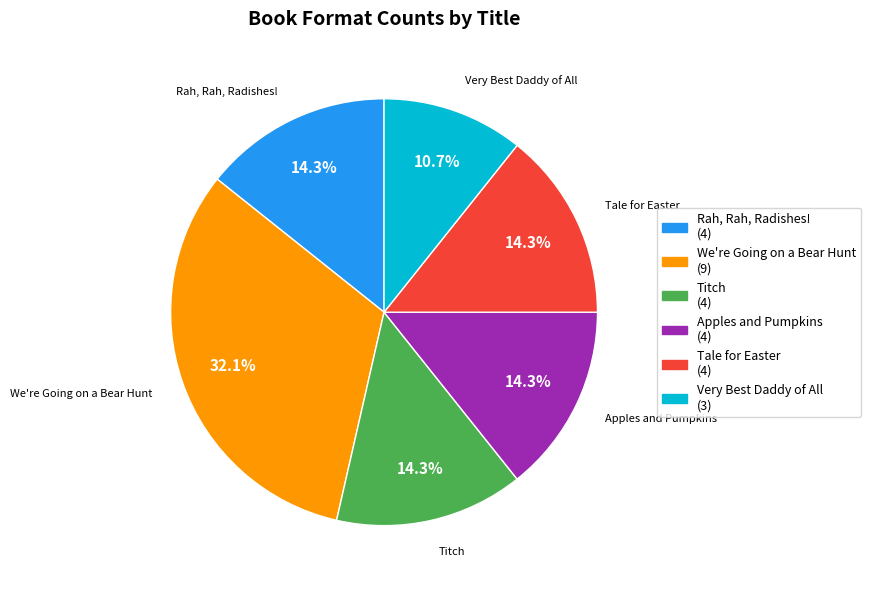

Which slice is the smallest?

Very Best Daddy of All